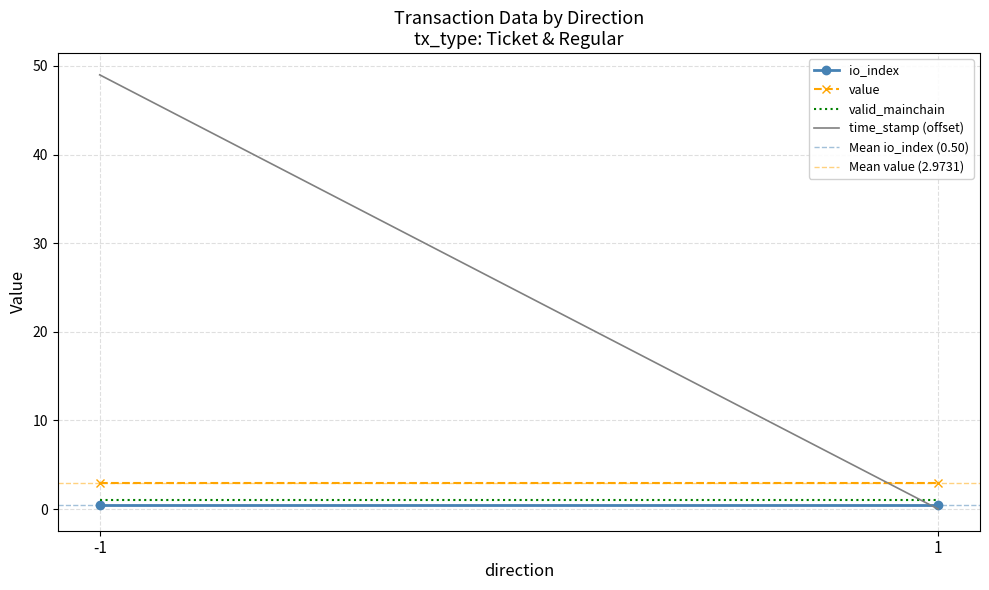

Rank the categories by Mean value (2.9731) value from highest to lowest.

-1, 1